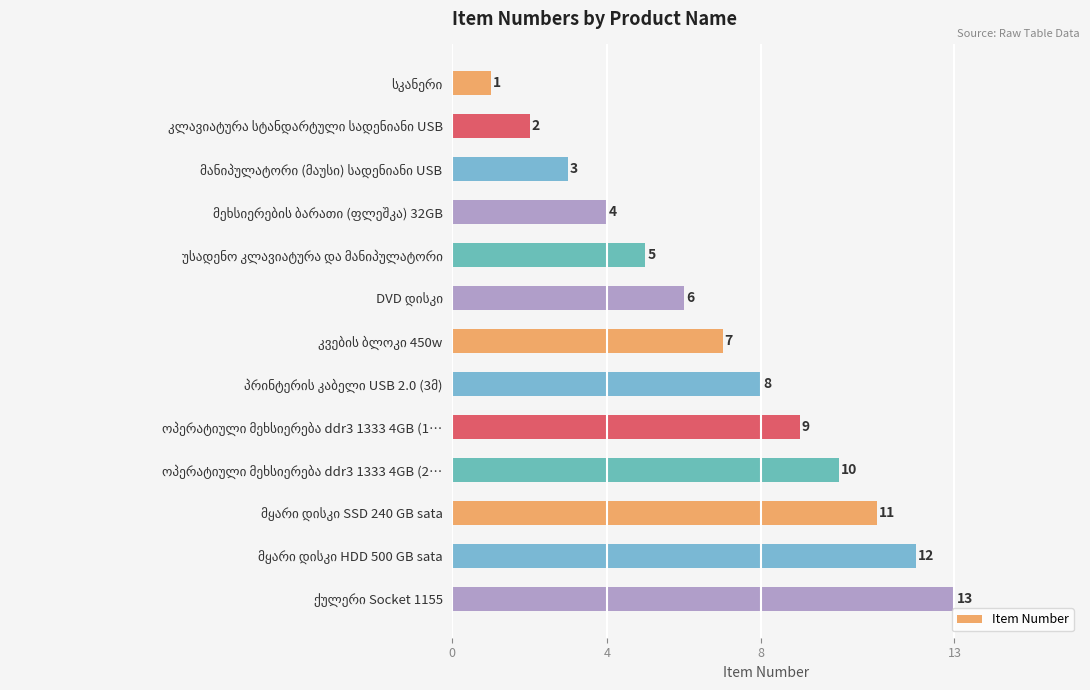

What is the difference between the maximum and minimum values?

12